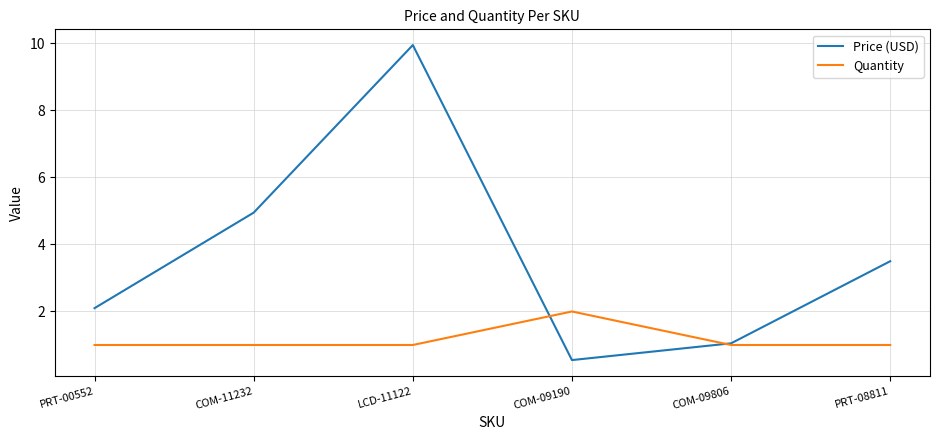

Count the number of data series in this chart.

2